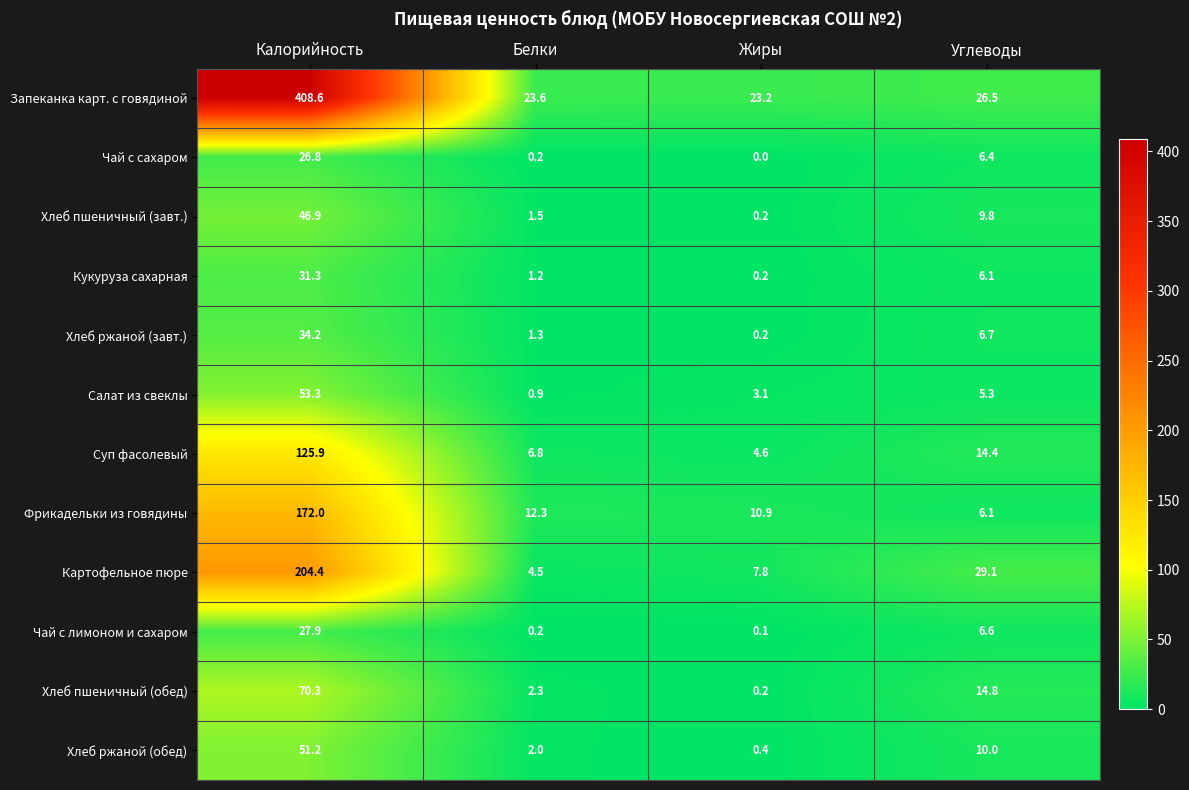

What is the sum of the Запеканка карт. с говядиной values at Углеводы and Жиры?

49.7